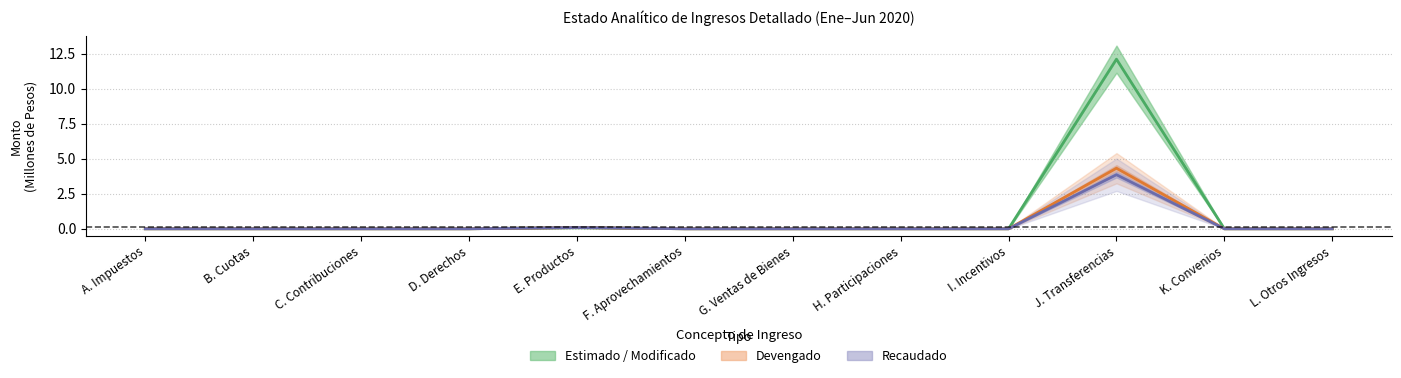

True or false: Estimado has a value of 0.0 at F. Aprovechamientos.

True